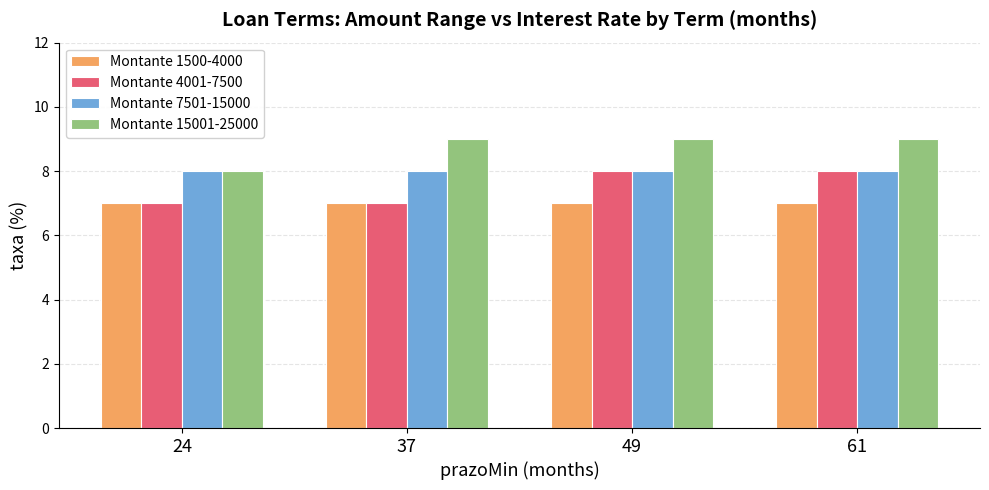

What is the spread (max minus min) of values at 24?

1